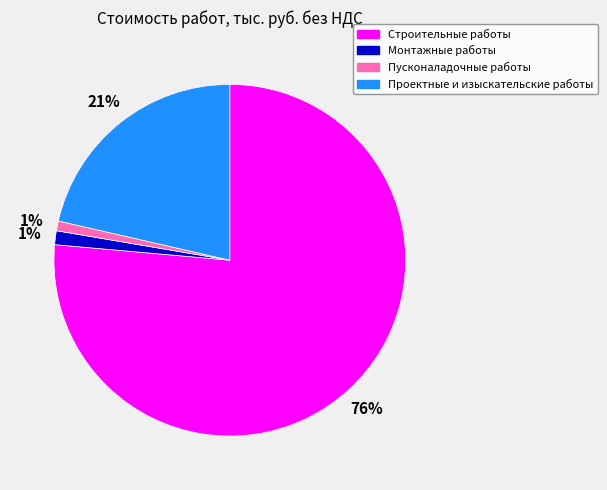

Which category has the biggest portion of the pie?

Строительные работы